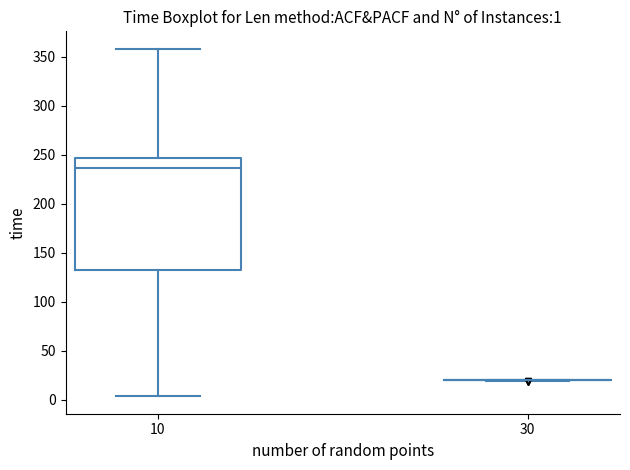

Which box is the tallest, from its lower edge to its upper edge?

10